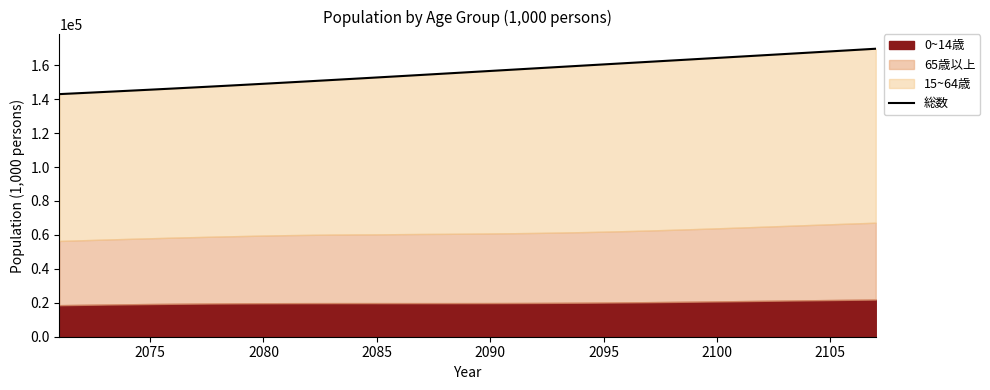

What is the minimum value for 総数?

142945.3